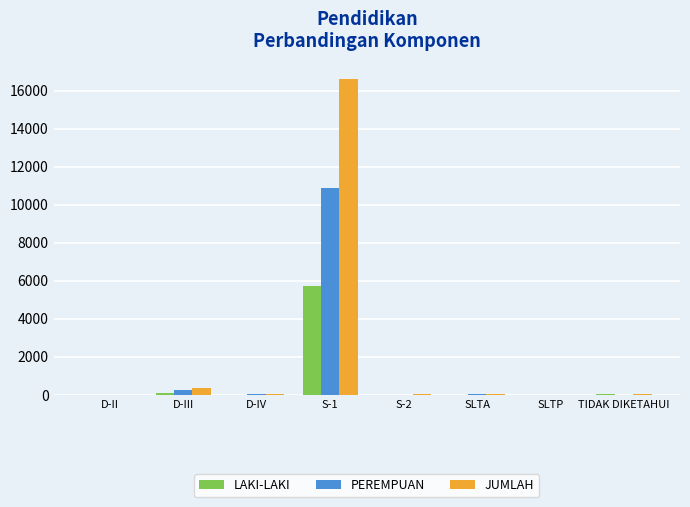

What is the total value across all series at S-1?

33186